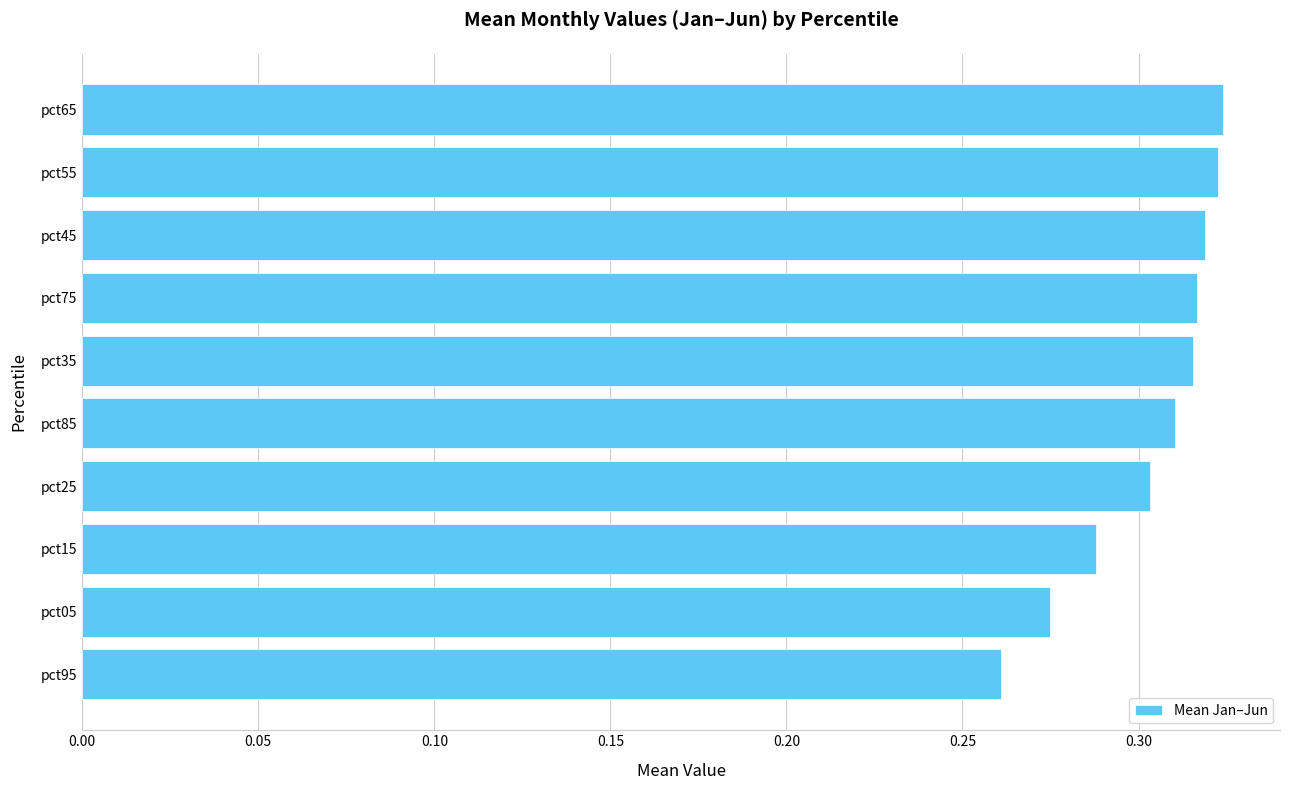

Count the values in the range 0 to 1.

10